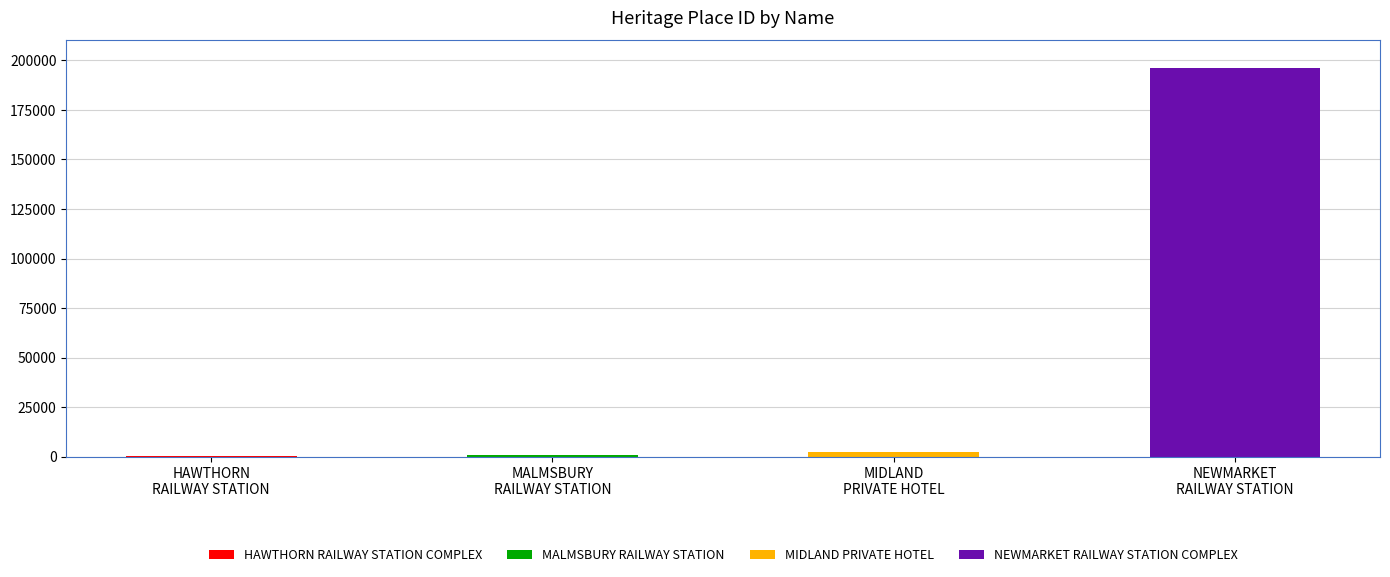

Rank the categories by value from highest to lowest.

NEWMARKET RAILWAY STATION COMPLEX, MIDLAND PRIVATE HOTEL, MALMSBURY RAILWAY STATION, HAWTHORN RAILWAY STATION COMPLEX